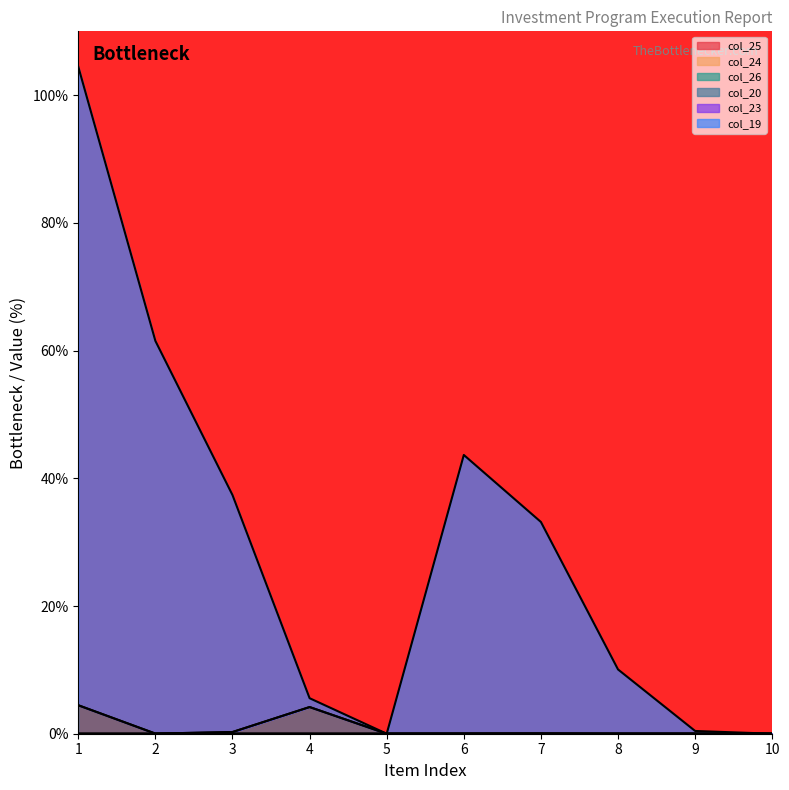

What is the greatest value displayed?

104.5